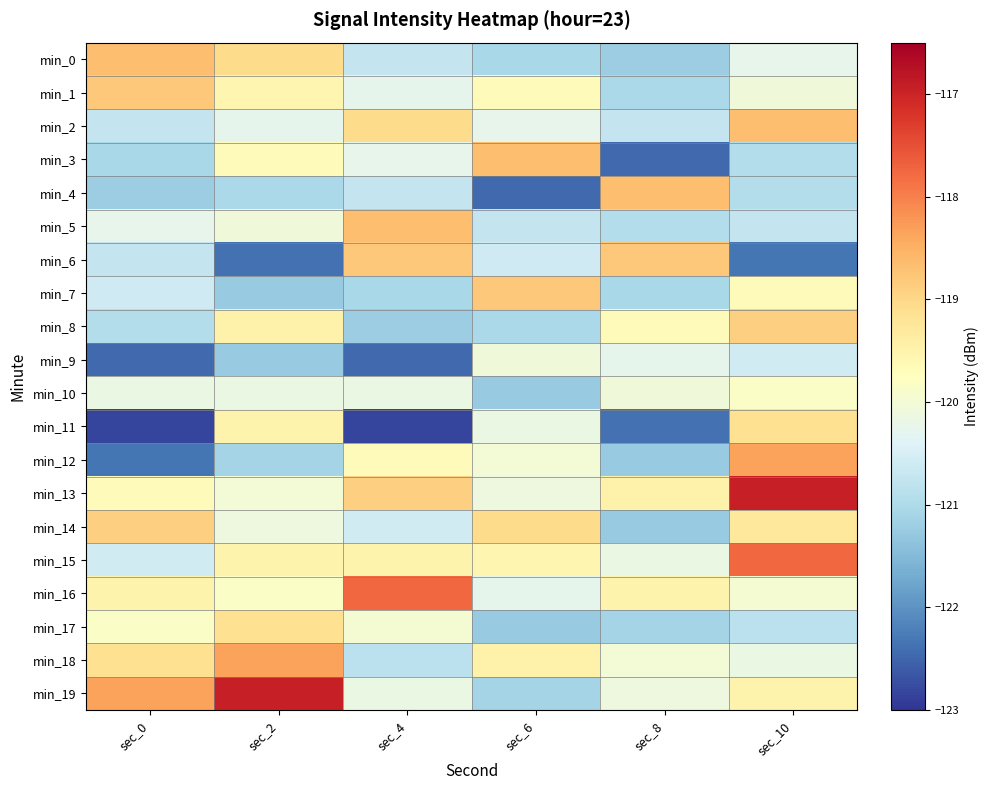

How many distinct data groups are displayed?

20